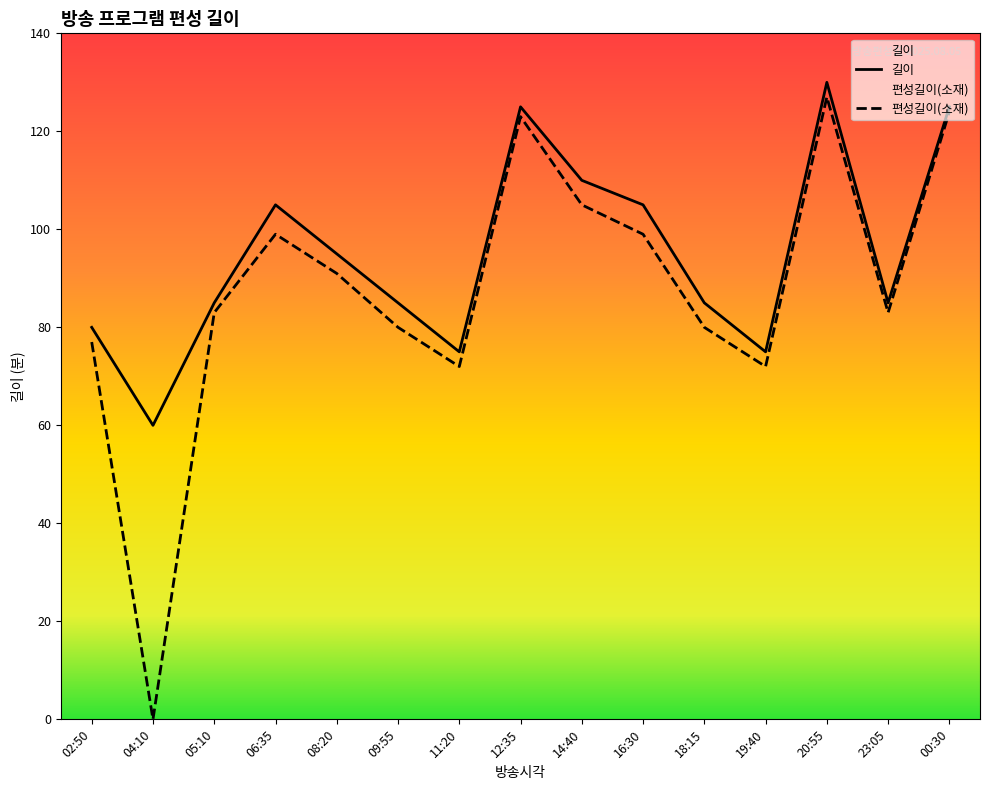

True or false: 편성길이(소재) and 길이 cross at least once.

False